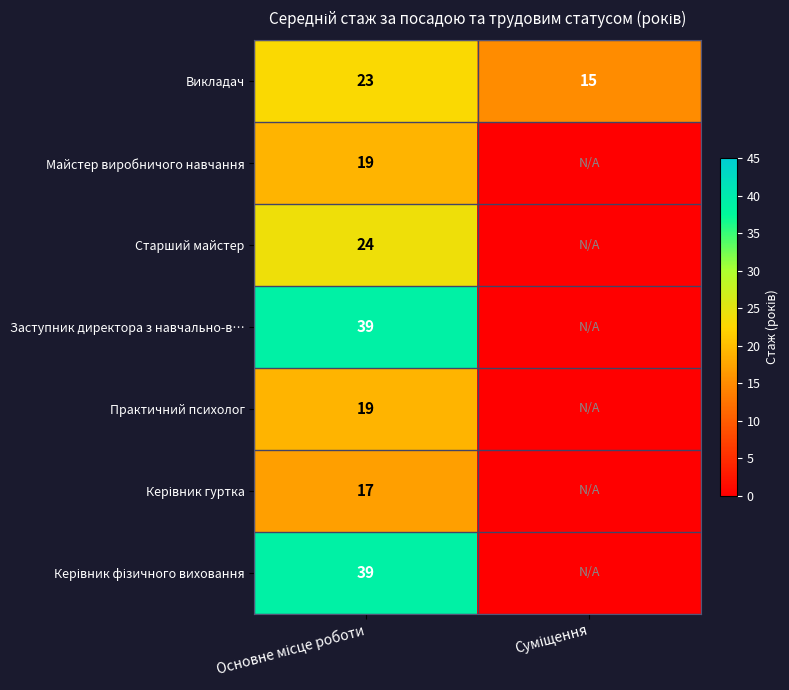

What is the minimum value for Викладач?

15